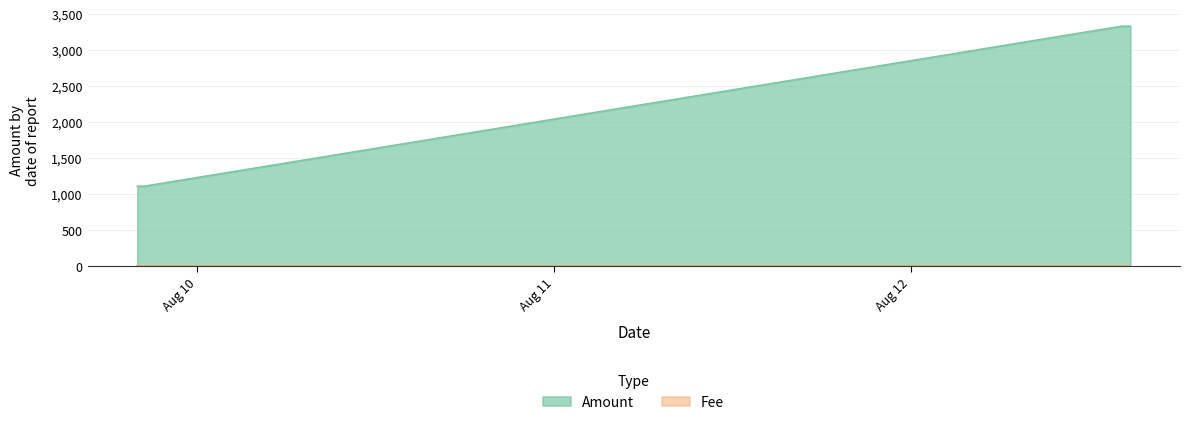

How many values are below 3333?

2